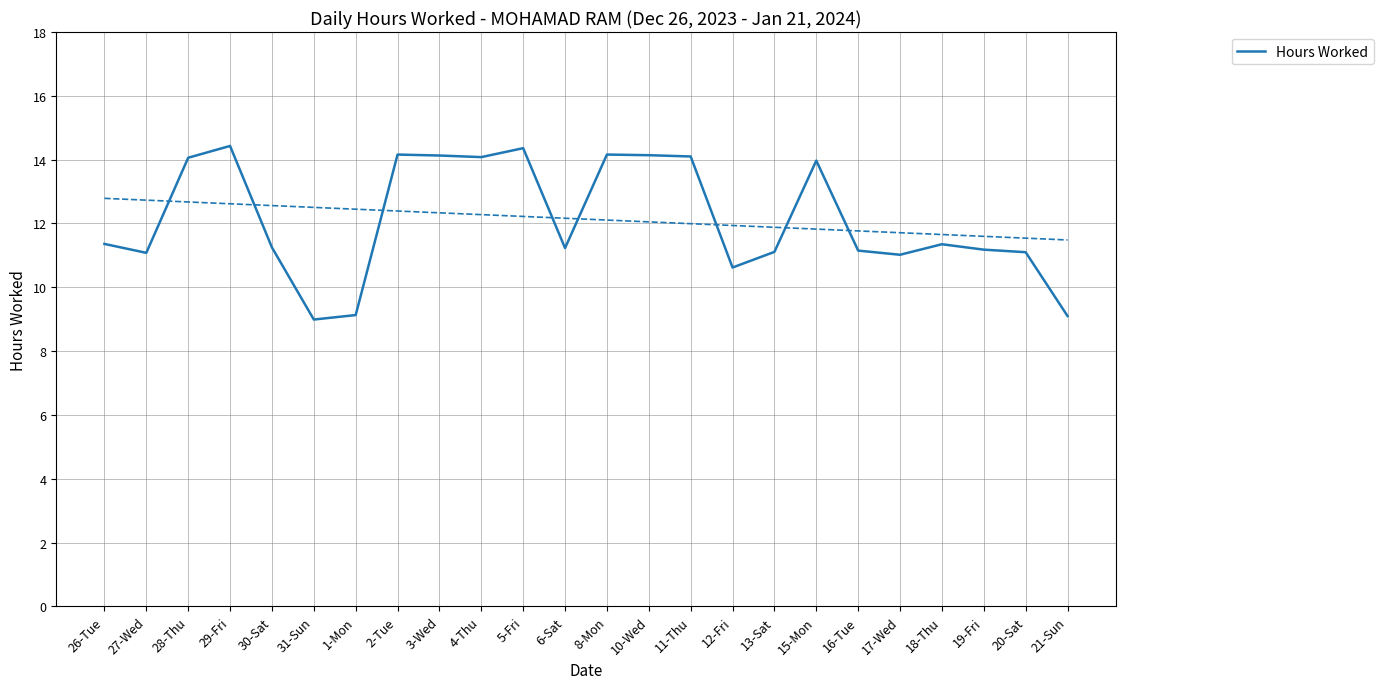

Does the chart display data point markers on the line(s)?

No